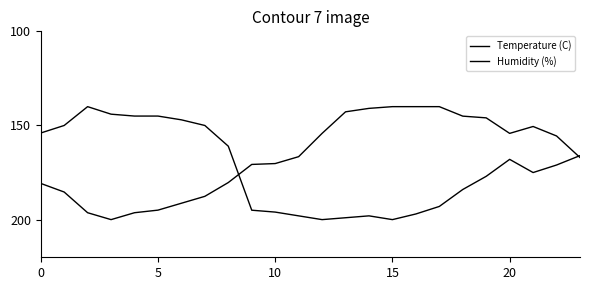

How many times do Humidity (%) and Temperature (C) cross each other?

2